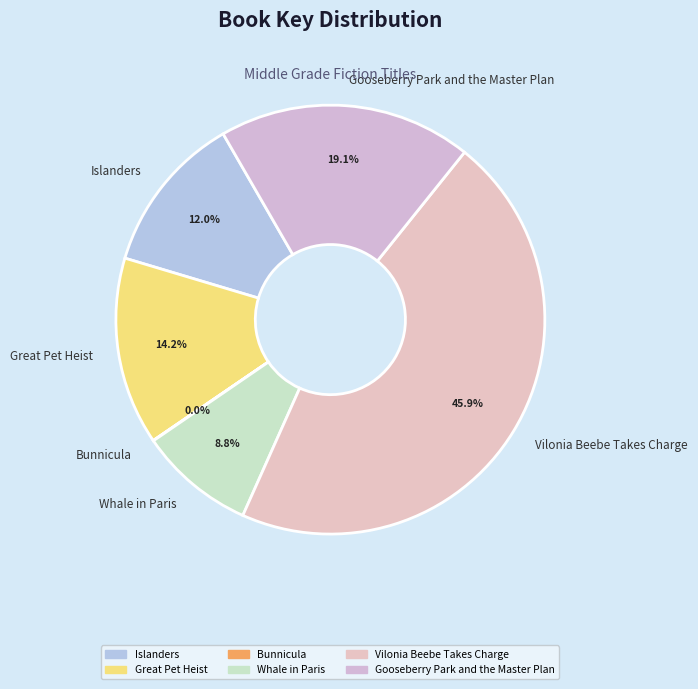

Does Islanders represent more than half of the total?

No